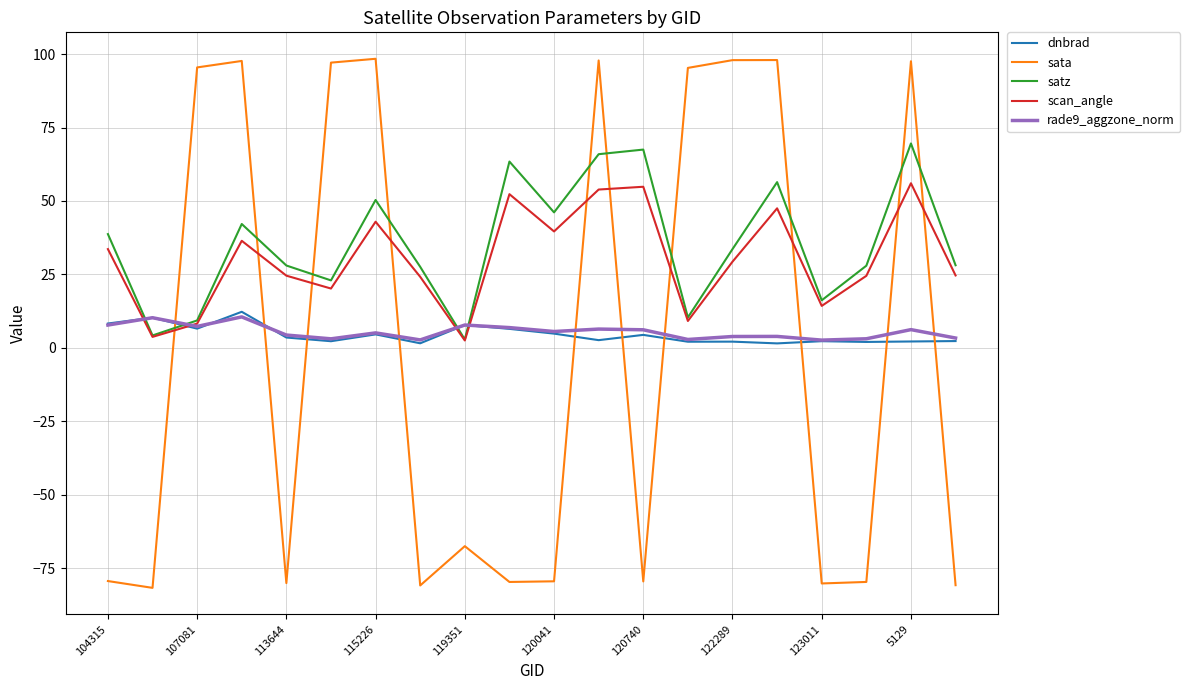

What is the minimum value for sata?

-81.7